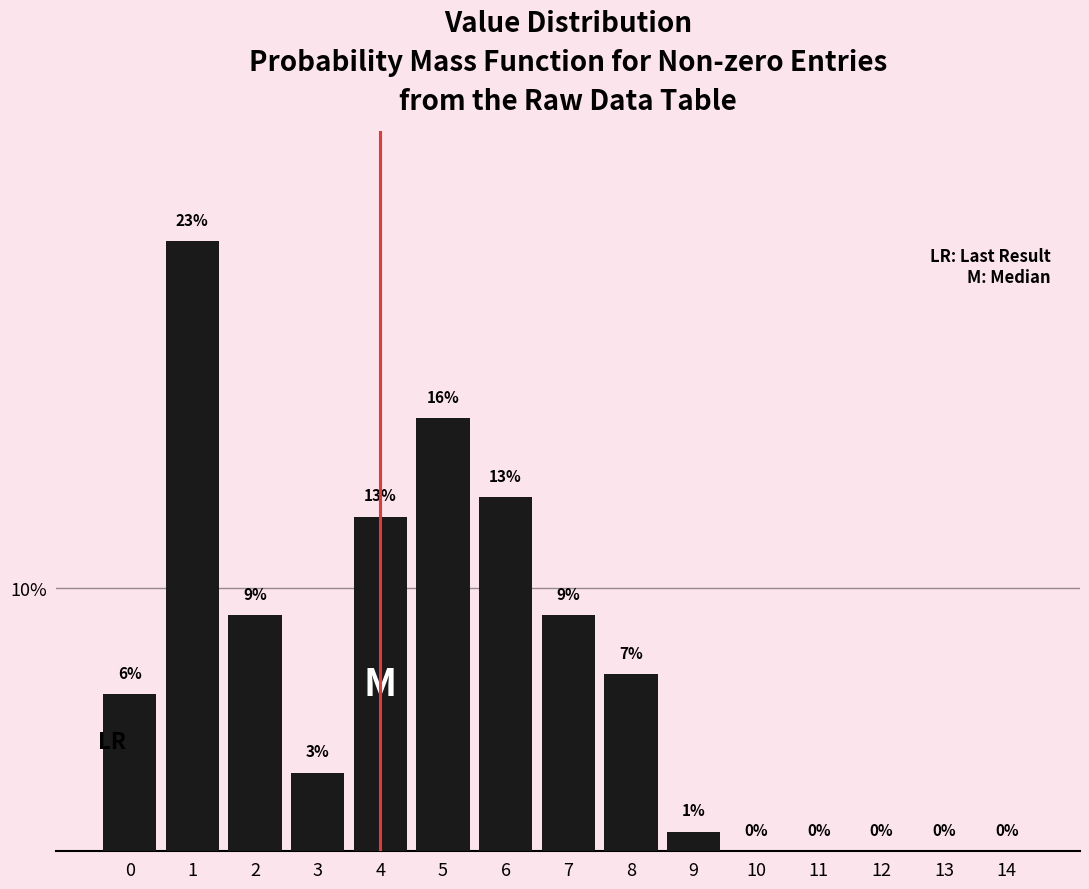

What is the maximum value shown in the chart?

23.1